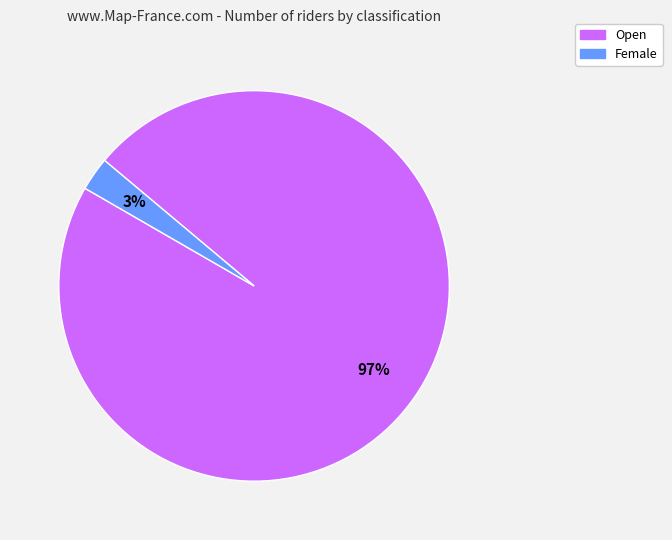

To the nearest percent, what is the difference between the largest and smallest slice percentages?

94%